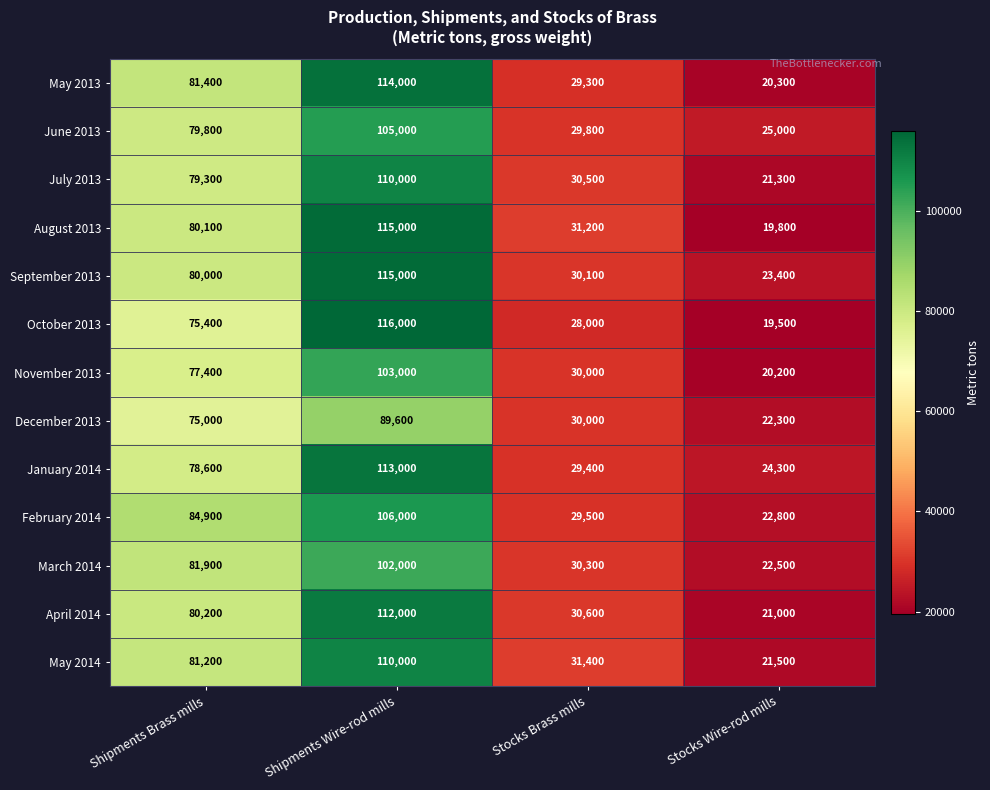

The December 2013 series shows 33754 at Shipments Brass mills. True or false?

False